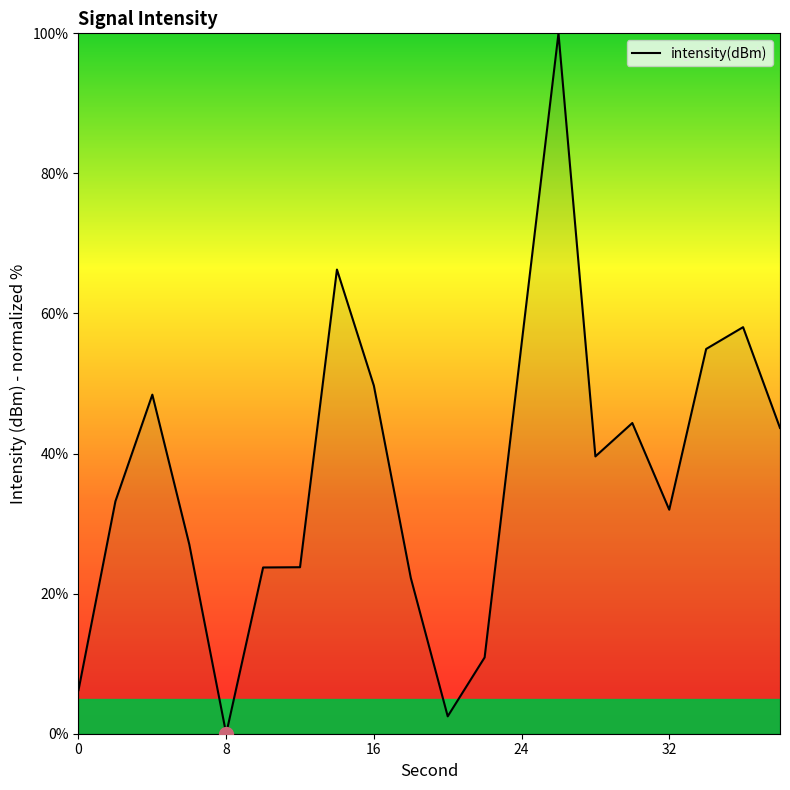

What is the difference between the maximum and minimum values?

100.0